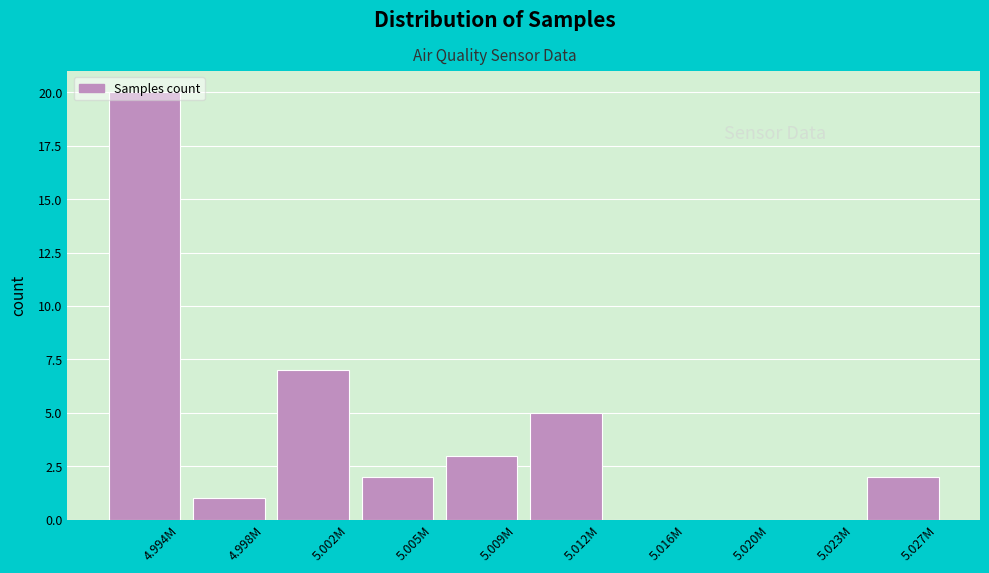

True or false: the data shows 7 at 5.012M.

False